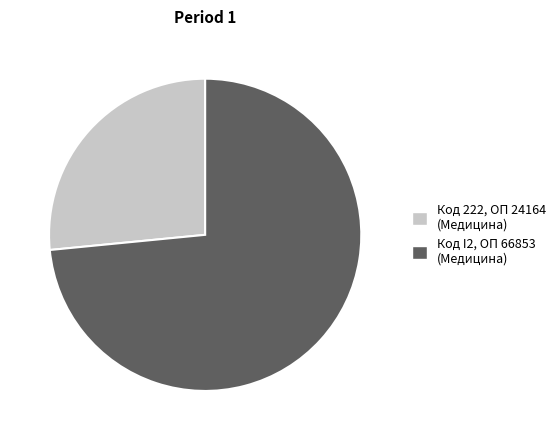

The Код 222, ОП 24164 (Медицина) slice represents 27% of the pie. True or false?

True